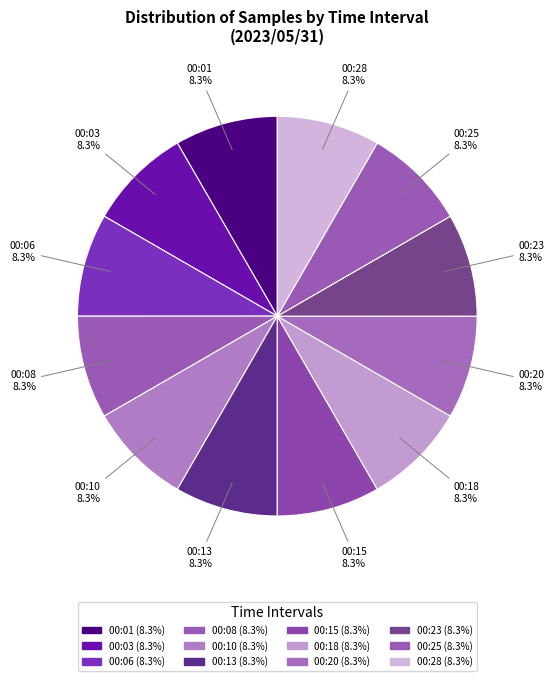

Is it true that 00:08 is 1% of the pie?

False